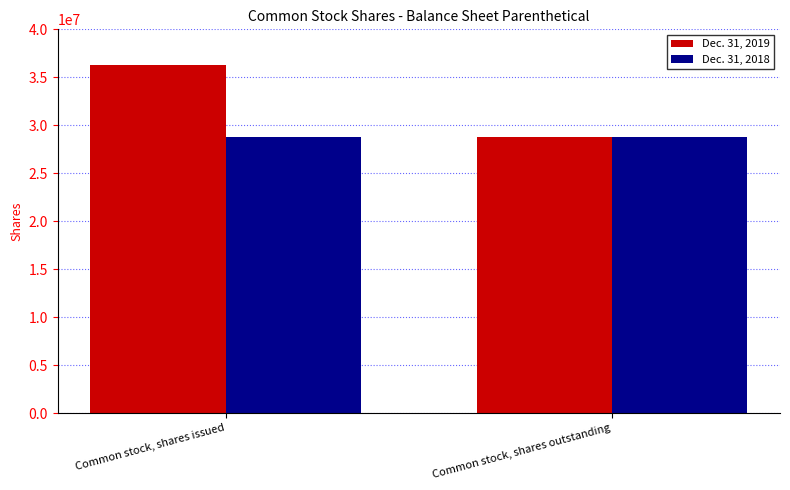

Which series has the largest range (max minus min)?

Dec. 31, 2019